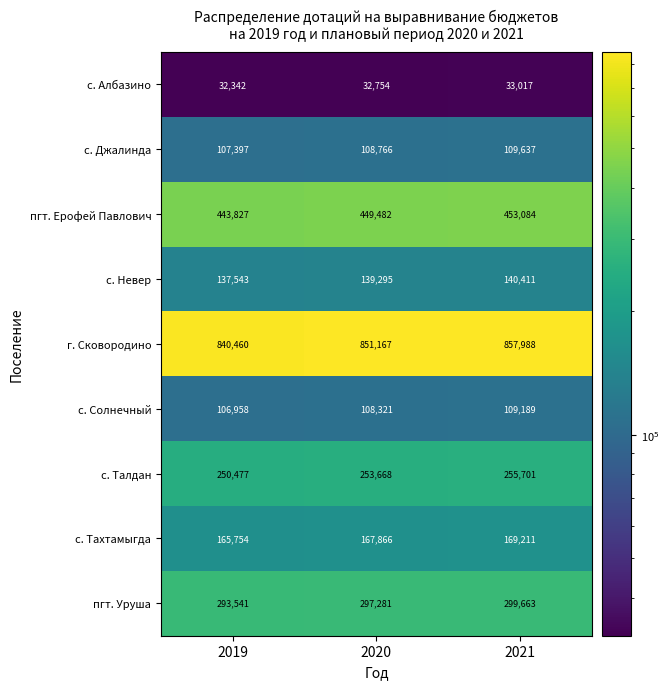

Which category has the lowest value across all series?

2019